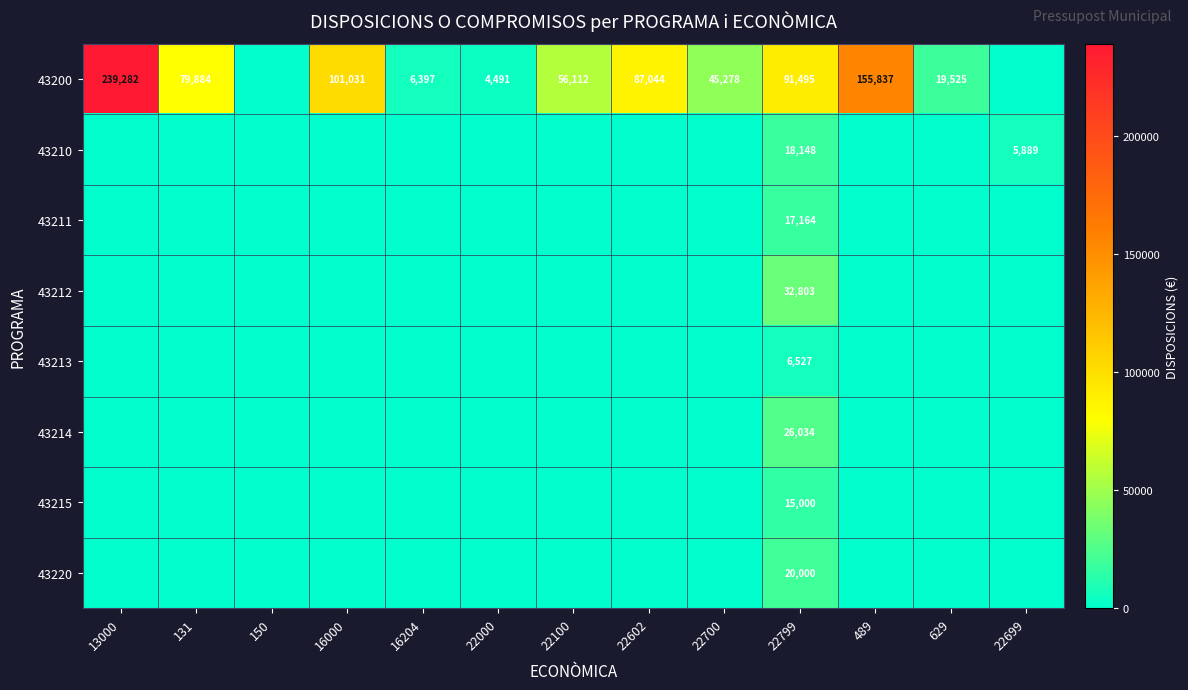

At 22799, list the series in order from largest to smallest.

43200, 43212, 43214, 43220, 43210, 43211, 43215, 43213